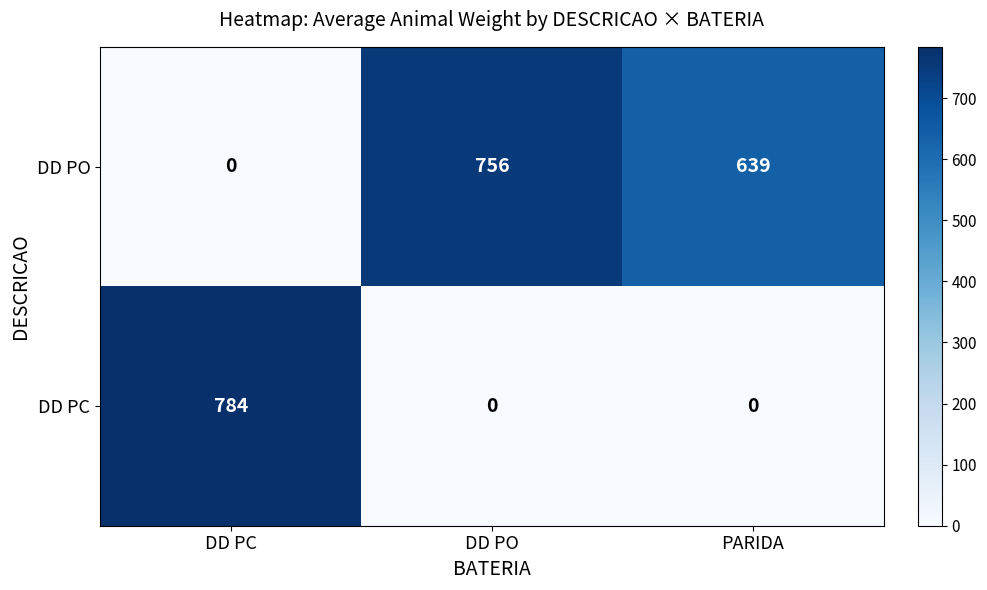

How many series are shown in this chart?

2